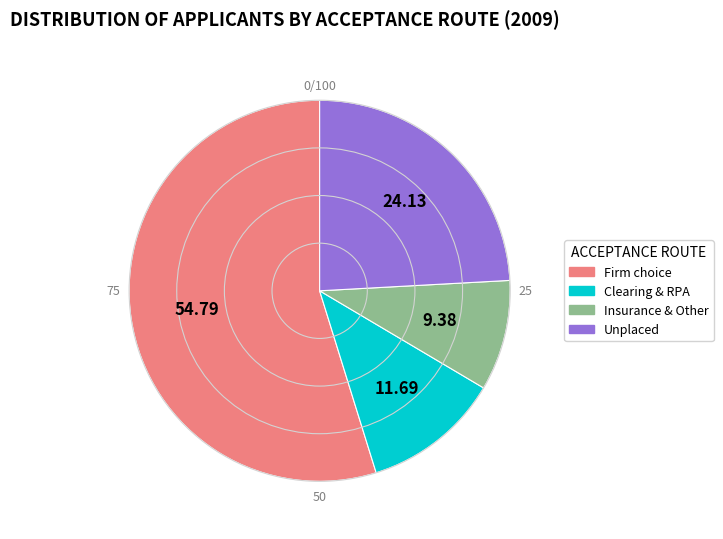

Is there any slice that represents more than half of the pie?

Yes